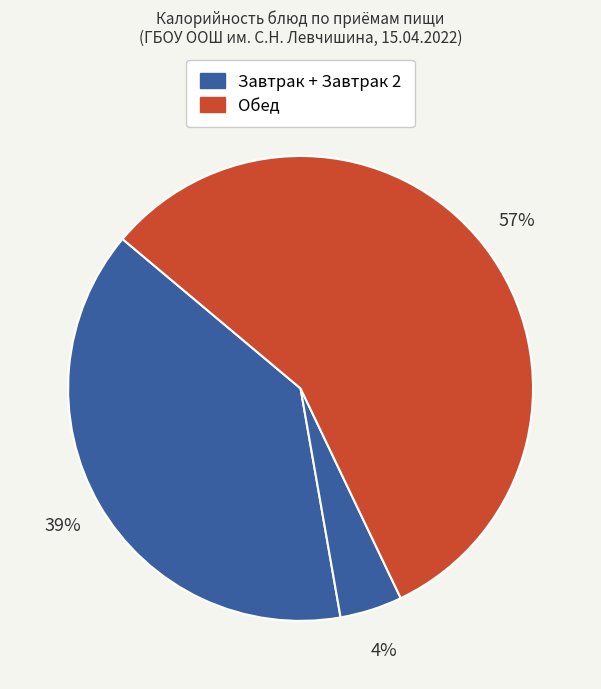

Count the number of slices in the pie.

3